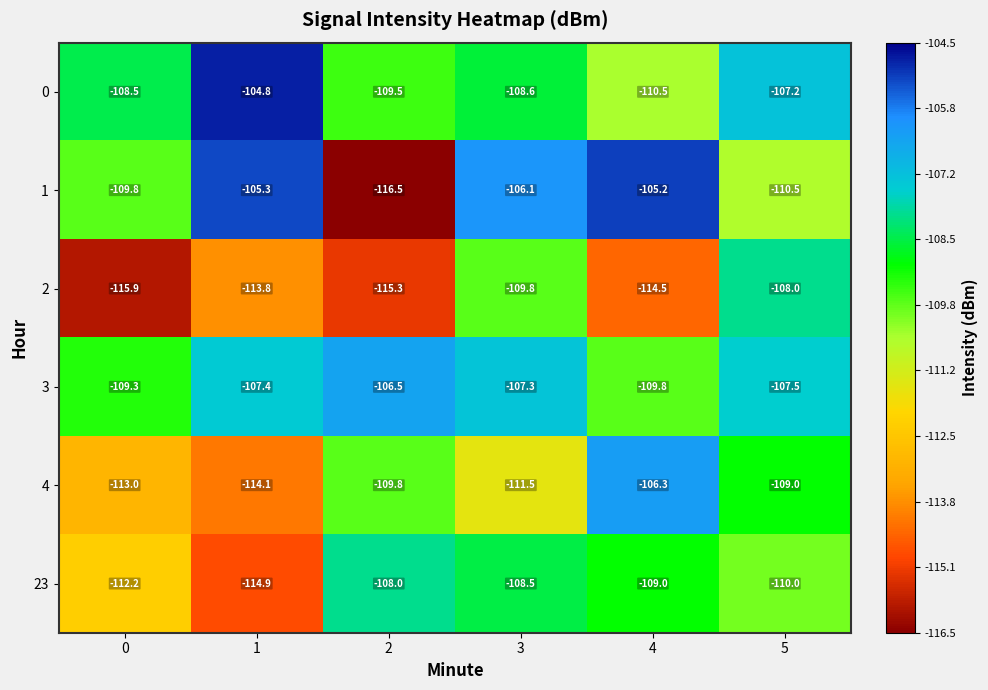

What is the smallest value displayed?

-116.5